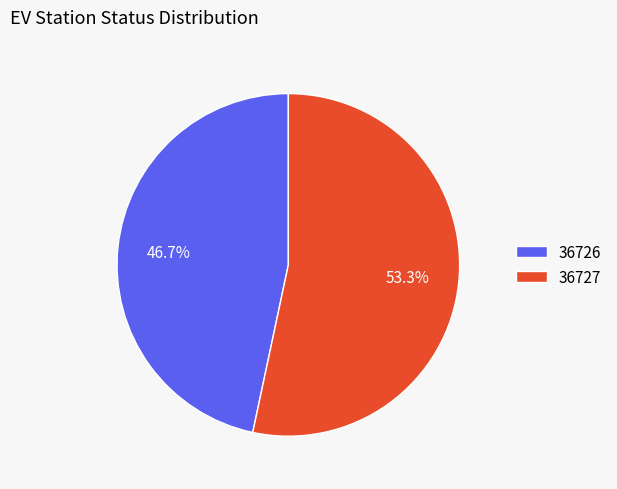

To the nearest percent, what is the average slice percentage?

50%